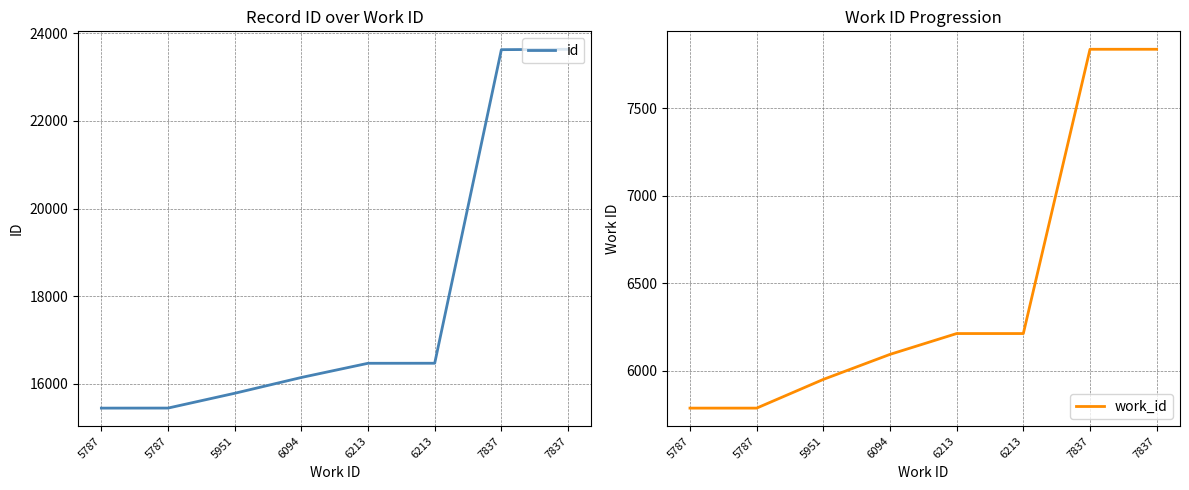

At how many categories does at least one series exceed 9923?

8